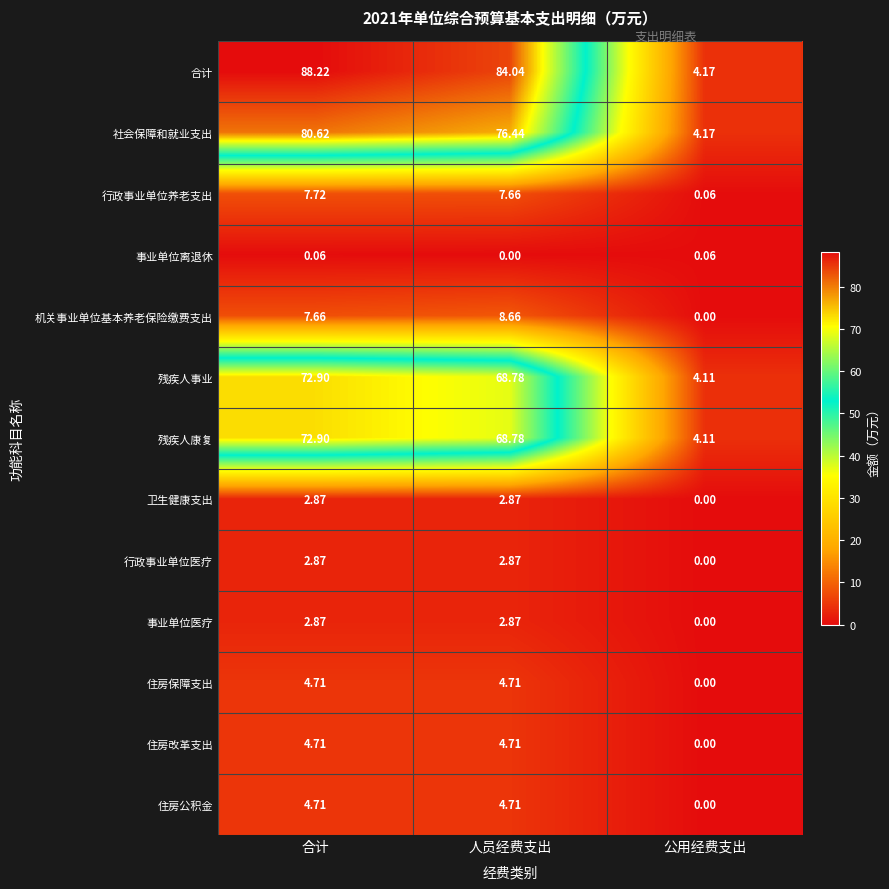

How many values in the 机关事业单位基本养老保险缴费支出 series are below 7?

1